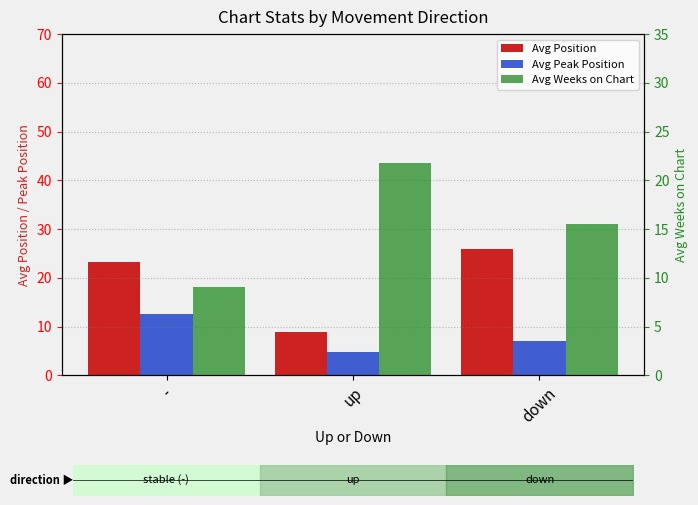

At -, list the series in order from largest to smallest.

Avg Position, Avg Peak Position, Avg Weeks on Chart